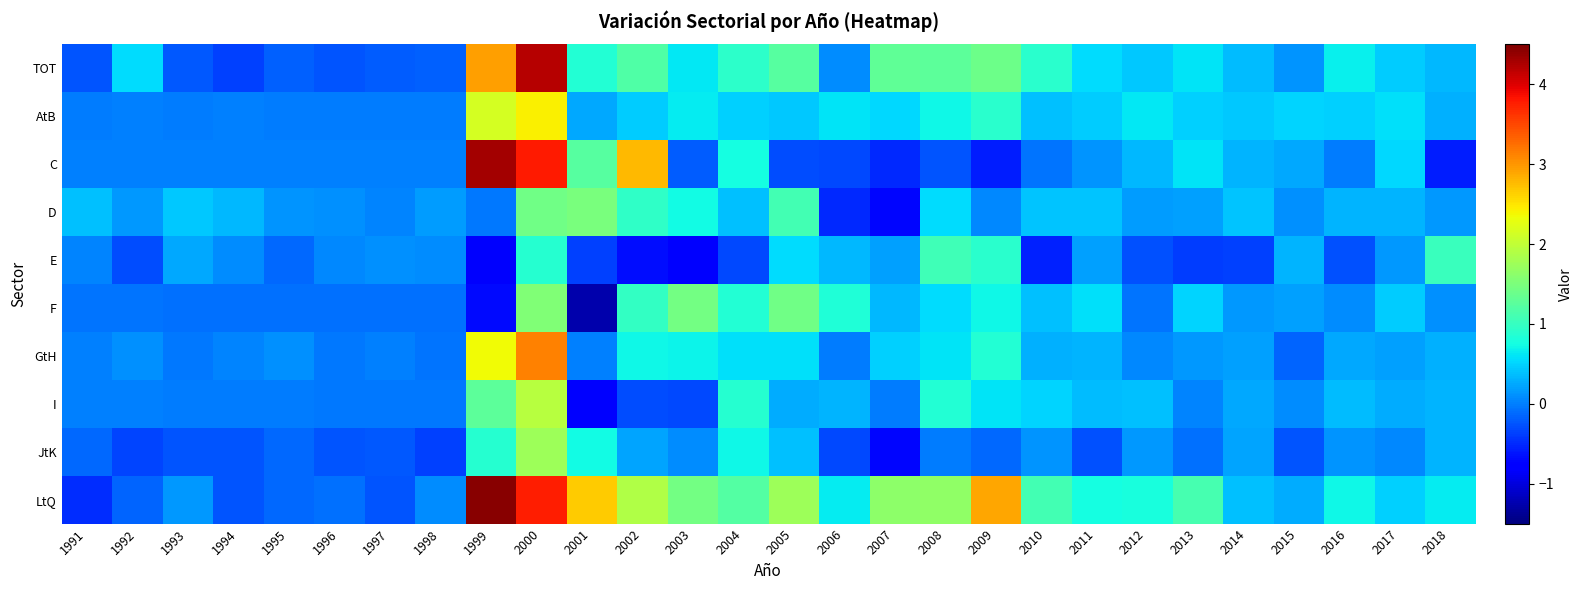

Reading left to right, transcribe all the data shown in this chart.

TOT: 1991=-0.3	1992=0.5	1993=-0.2	1994=-0.4	1995=-0.2	1996=-0.2	1997=-0.2	1998=-0.2	1999=2.9	2000=4.2	2001=0.9	2002=1.2	2003=0.6	2004=0.9	2005=1.2	2006=0.1	2007=1.3	2008=1.3	2009=1.4	2010=0.9	2011=0.6	2012=0.4	2013=0.6	2014=0.4	2015=0.1	2016=0.7	2017=0.5	2018=0.3
AtB: 1991=-0.0	1992=0.0	1993=-0.0	1994=0.0	1995=-0.0	1996=-0.0	1997=-0.0	1998=-0.0	1999=2.2	2000=2.4	2001=0.2	2002=0.5	2003=0.6	2004=0.5	2005=0.4	2006=0.6	2007=0.5	2008=0.7	2009=0.9	2010=0.4	2011=0.5	2012=0.6	2013=0.5	2014=0.4	2015=0.5	2016=0.5	2017=0.6	2018=0.3
C: 1991=0.0	1992=0.0	1993=0.0	1994=0.0	1995=0.0	1996=0.0	1997=0.0	1998=0.0	1999=4.3	2000=3.8	2001=1.2	2002=2.8	2003=-0.2	2004=0.8	2005=-0.3	2006=-0.3	2007=-0.5	2008=-0.3	2009=-0.6	2010=-0.1	2011=0.1	2012=0.4	2013=0.6	2014=0.3	2015=0.3	2016=-0.0	2017=0.5	2018=-0.6
D: 1991=0.4	1992=0.2	1993=0.4	1994=0.3	1995=0.1	1996=0.1	1997=0.0	1998=0.2	1999=-0.0	2000=1.4	2001=1.5	2002=1.0	2003=0.7	2004=0.4	2005=1.1	2006=-0.5	2007=-0.7	2008=0.6	2009=0.1	2010=0.4	2011=0.4	2012=0.2	2013=0.2	2014=0.4	2015=0.1	2016=0.3	2017=0.3	2018=0.2
E: 1991=0.0	1992=-0.3	1993=0.3	1994=0.1	1995=-0.1	1996=0.1	1997=0.1	1998=0.1	1999=-0.8	2000=0.9	2001=-0.4	2002=-0.7	2003=-0.8	2004=-0.3	2005=0.5	2006=0.3	2007=0.2	2008=1.1	2009=0.9	2010=-0.5	2011=0.2	2012=-0.3	2013=-0.4	2014=-0.4	2015=0.3	2016=-0.3	2017=0.2	2018=1.0
F: 1991=-0.1	1992=-0.1	1993=-0.1	1994=-0.1	1995=-0.1	1996=-0.1	1997=-0.1	1998=-0.1	1999=-0.7	2000=1.5	2001=-1.3	2002=1.0	2003=1.5	2004=0.8	2005=1.4	2006=0.8	2007=0.3	2008=0.5	2009=0.7	2010=0.4	2011=0.6	2012=-0.1	2013=0.5	2014=0.2	2015=0.2	2016=0.1	2017=0.5	2018=0.1
GtH: 1991=0.0	1992=0.1	1993=-0.0	1994=0.0	1995=0.1	1996=-0.0	1997=0.0	1998=-0.0	1999=2.3	2000=3.1	2001=0.0	2002=0.7	2003=0.7	2004=0.6	2005=0.6	2006=-0.0	2007=0.5	2008=0.6	2009=0.9	2010=0.3	2011=0.3	2012=0.1	2013=0.2	2014=0.2	2015=-0.2	2016=0.2	2017=0.2	2018=0.3
I: 1991=0.0	1992=0.0	1993=-0.0	1994=-0.0	1995=-0.0	1996=-0.0	1997=-0.0	1998=-0.0	1999=1.3	2000=1.9	2001=-0.8	2002=-0.3	2003=-0.3	2004=0.9	2005=0.3	2006=0.3	2007=-0.0	2008=0.9	2009=0.6	2010=0.5	2011=0.4	2012=0.4	2013=0.0	2014=0.2	2015=0.1	2016=0.4	2017=0.3	2018=0.3
JtK: 1991=-0.1	1992=-0.3	1993=-0.2	1994=-0.2	1995=-0.1	1996=-0.2	1997=-0.2	1998=-0.4	1999=0.9	2000=1.7	2001=0.7	2002=0.2	2003=0.1	2004=0.7	2005=0.4	2006=-0.3	2007=-0.7	2008=-0.0	2009=-0.1	2010=0.1	2011=-0.3	2012=0.1	2013=-0.1	2014=0.2	2015=-0.2	2016=0.1	2017=0.1	2018=0.3
LtQ: 1991=-0.5	1992=-0.1	1993=0.2	1994=-0.2	1995=-0.1	1996=-0.1	1997=-0.2	1998=0.1	1999=4.5	2000=3.8	2001=2.7	2002=1.9	2003=1.4	2004=1.2	2005=1.8	2006=0.7	2007=1.6	2008=1.6	2009=2.9	2010=1.1	2011=0.8	2012=0.8	2013=1.1	2014=0.4	2015=0.3	2016=0.7	2017=0.5	2018=0.6